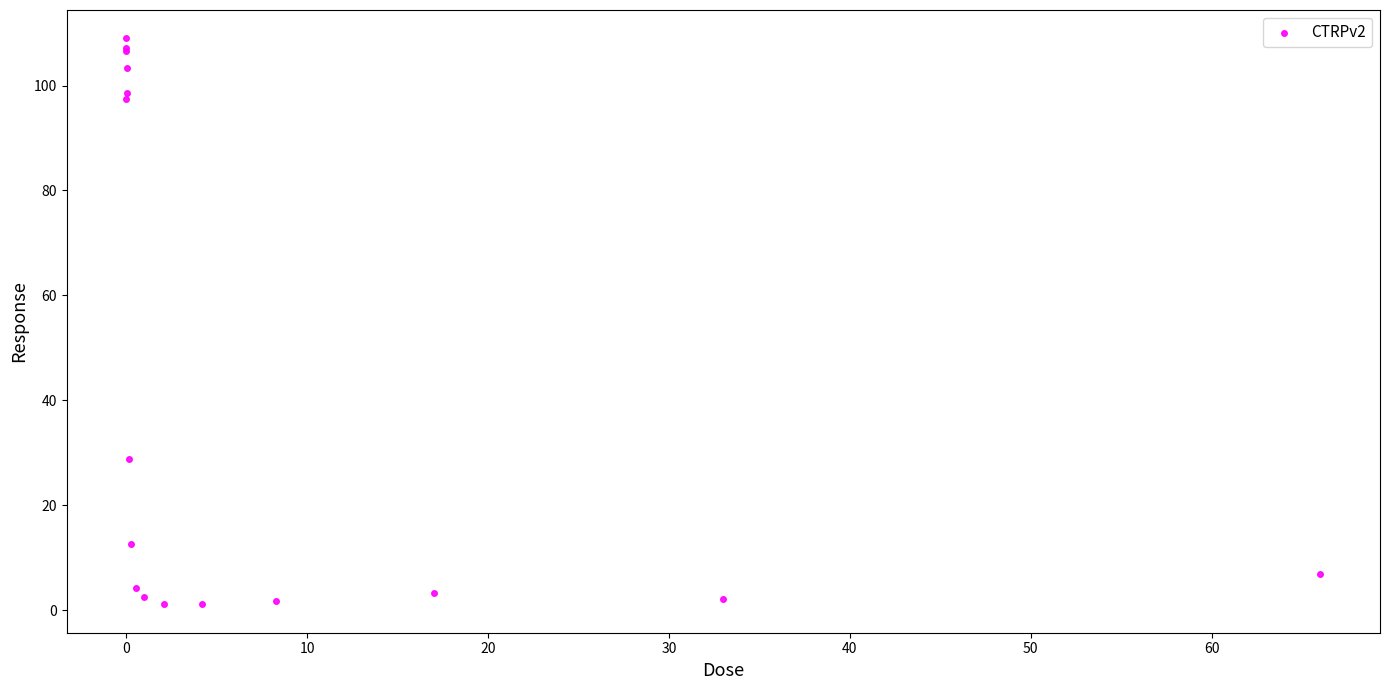

What Y value in the scatter plot is closest to 55?

28.8